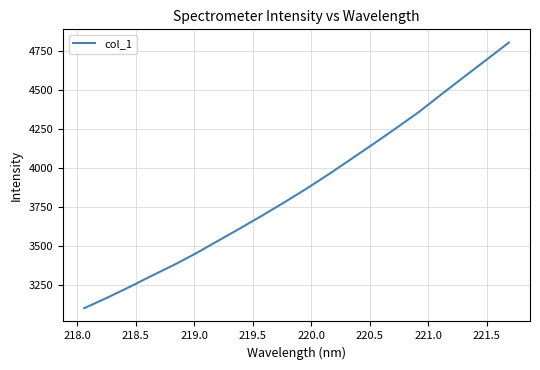

How many series are shown in this chart?

1